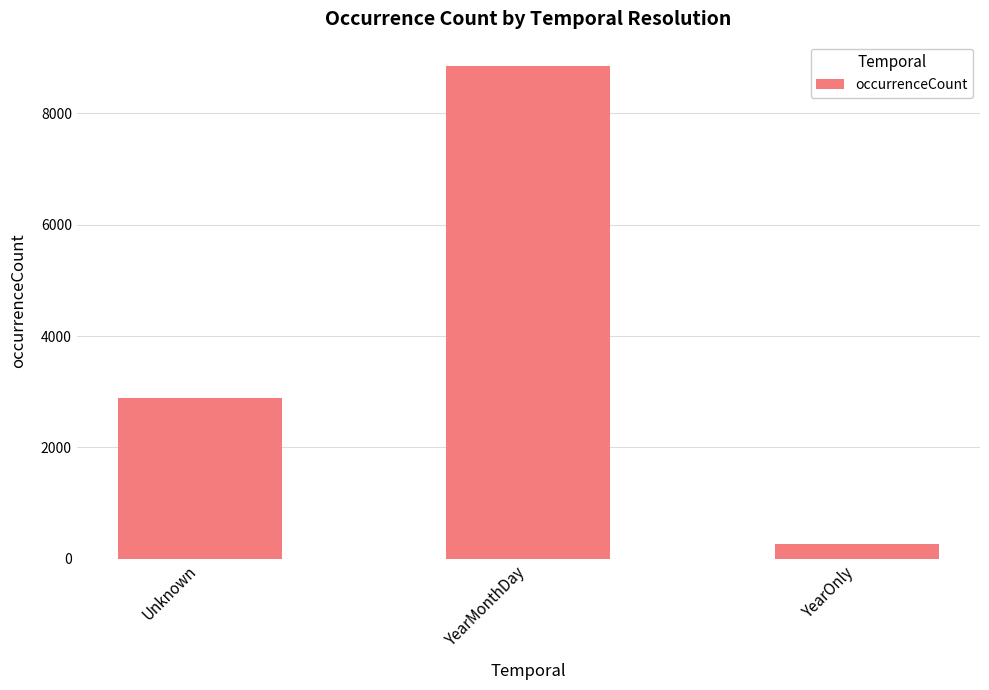

Reading left to right, extract all data points from this chart.

Unknown=2890	YearMonthDay=8845	YearOnly=266